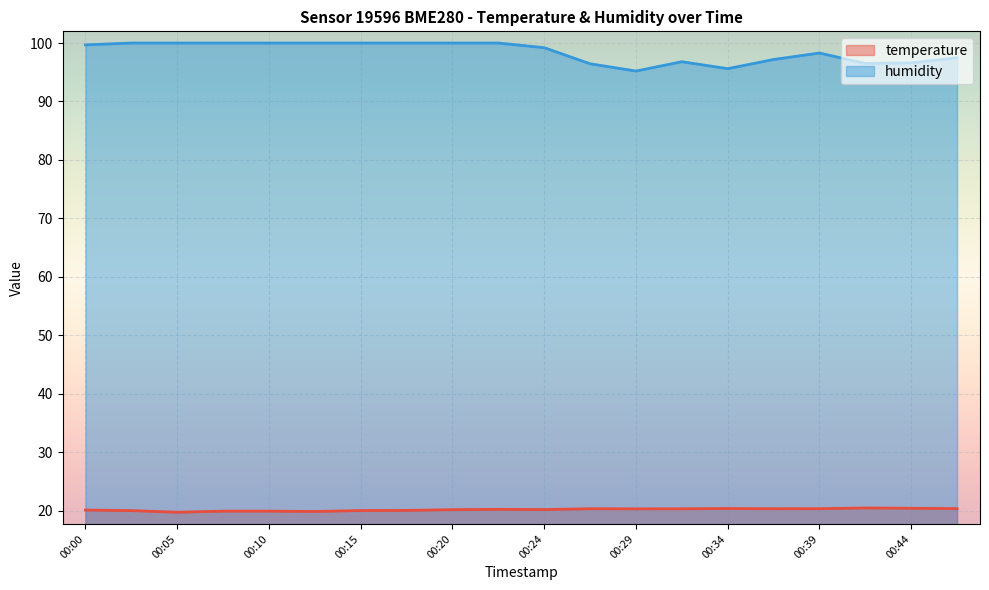

What are all the series names shown in the legend?

temperature, humidity